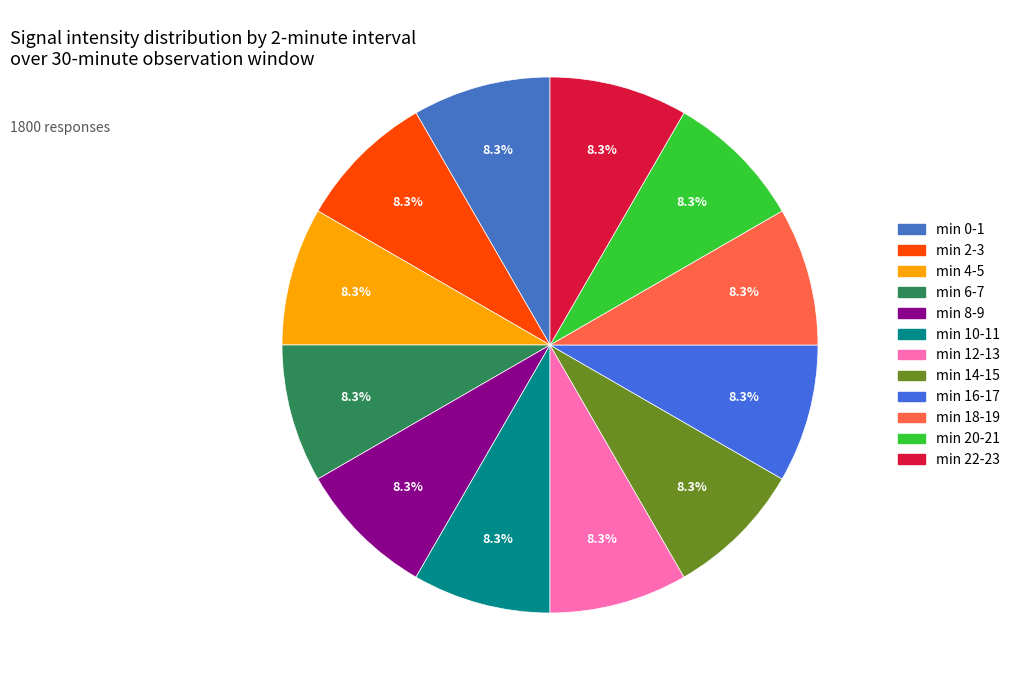

To the nearest percent, what is the average slice percentage?

8%